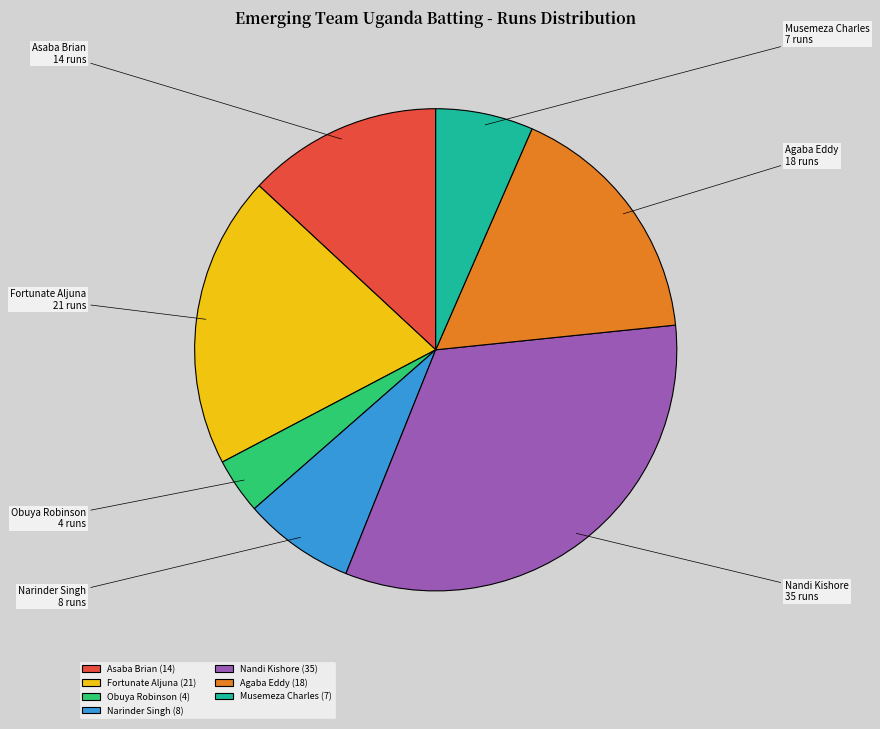

How many segments does this pie chart have?

7